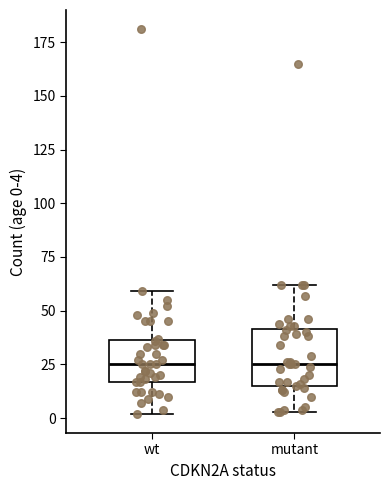

Where is the upper edge of the box for wt on the y-axis? The values are not printed on the chart, so give them approximately, as read against the axis.

35